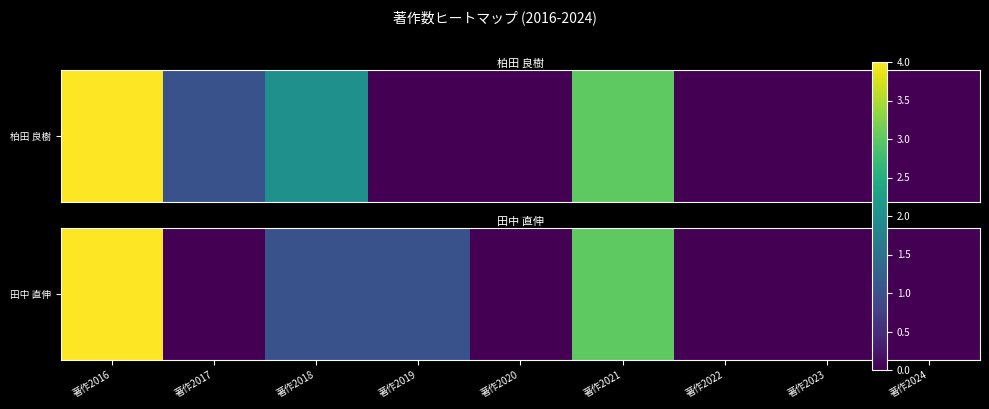

What is the average value?

1